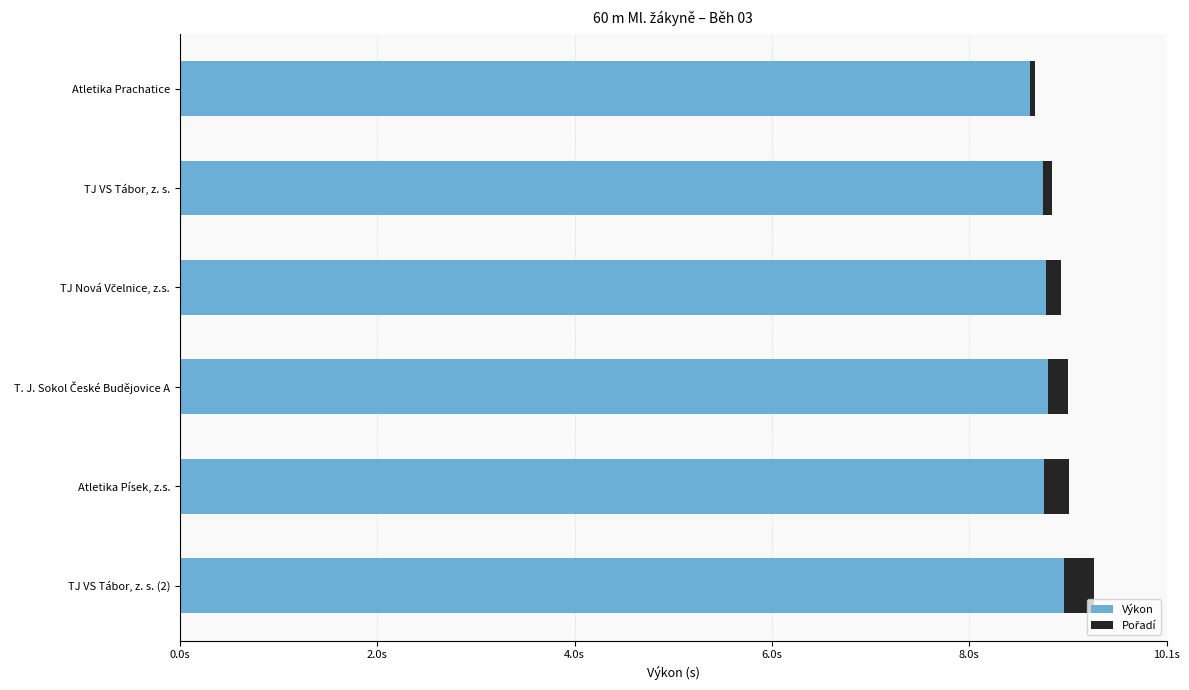

The value of Pořadí at TJ VS Tábor, z. s. (2) is 0.3. True or false?

True